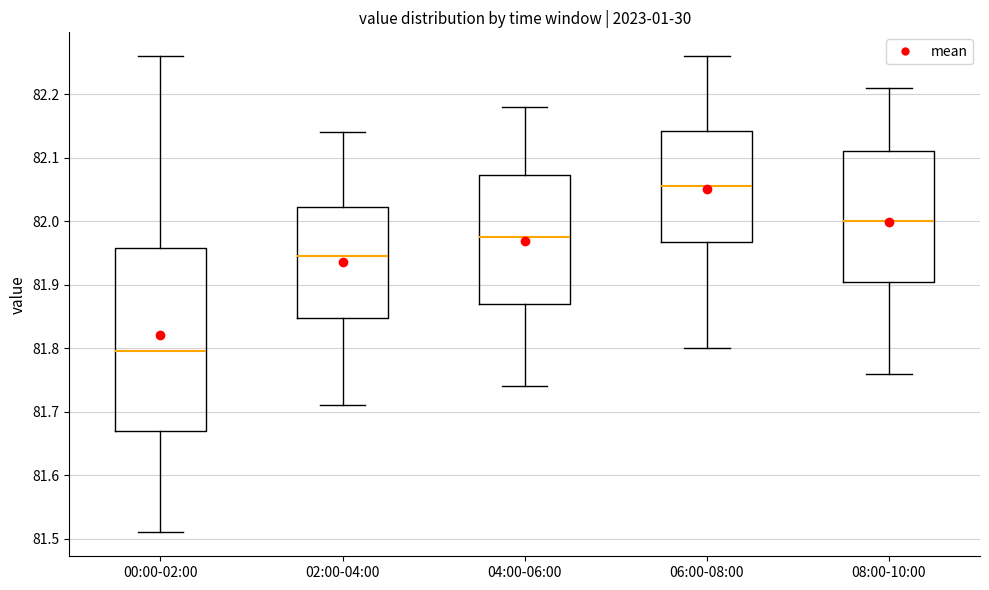

Where is the upper edge of the box for 02:00-04:00 on the y-axis? The values are not printed on the chart, so give them approximately, as read against the axis.

82.02